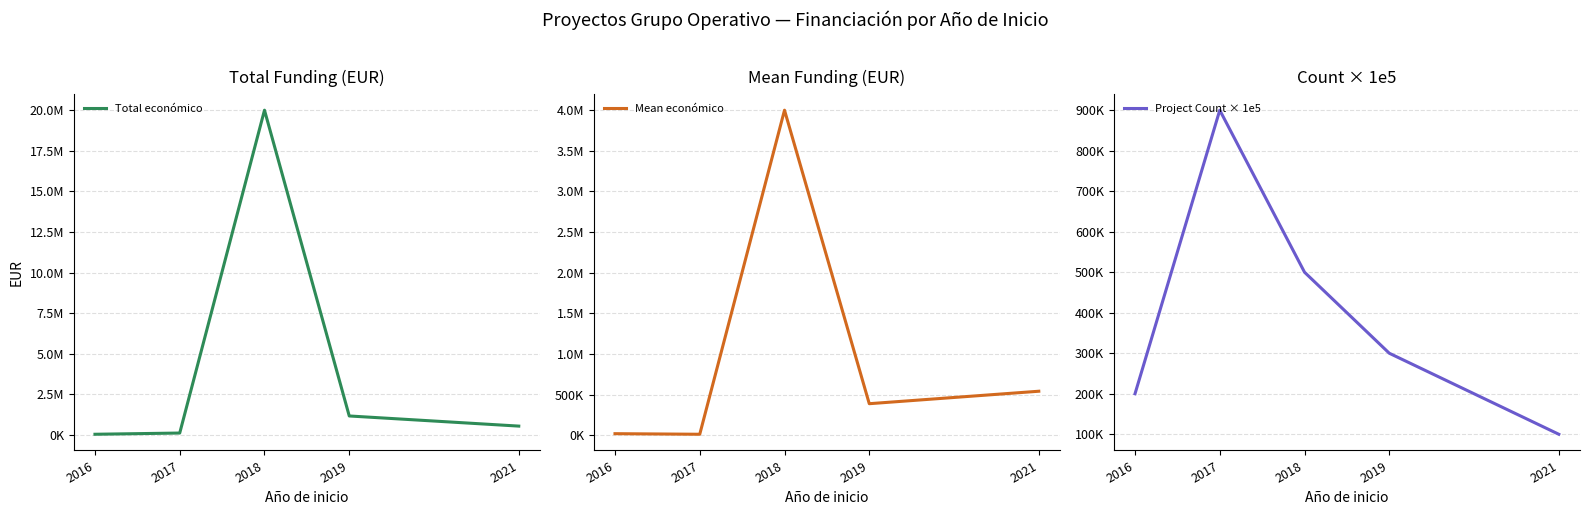

At which label is Mean económico closest to 2006481?

2021